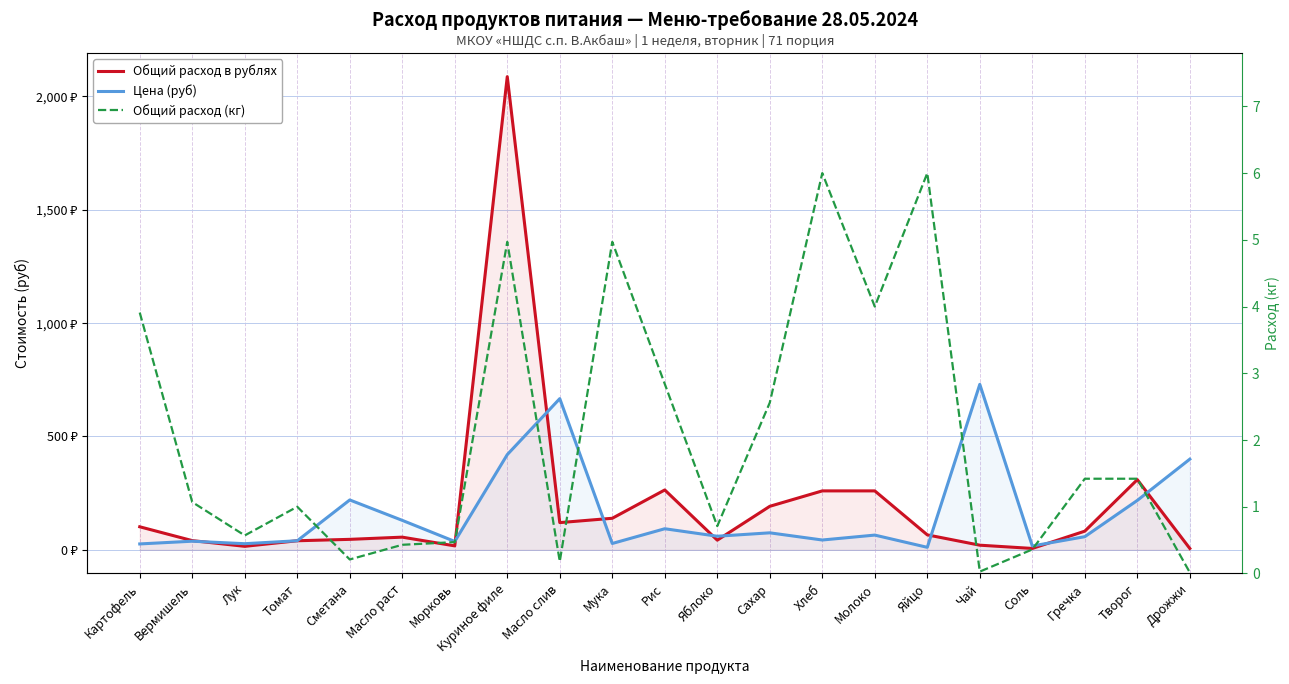

Which series has the widest spread of values?

Общий расход в рублях